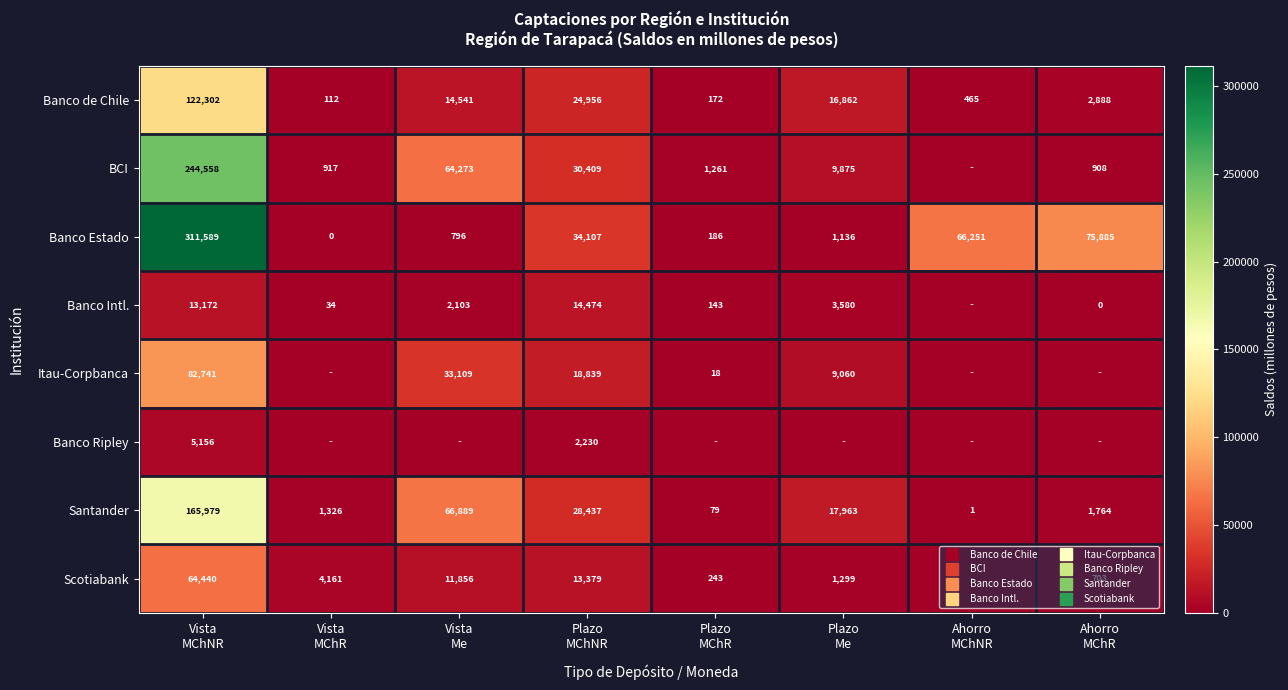

Rank the series by their maximum value, from lowest to highest.

Banco Ripley, Banco Intl., Scotiabank, Itau-Corpbanca, Banco de Chile, Santander, BCI, Banco Estado